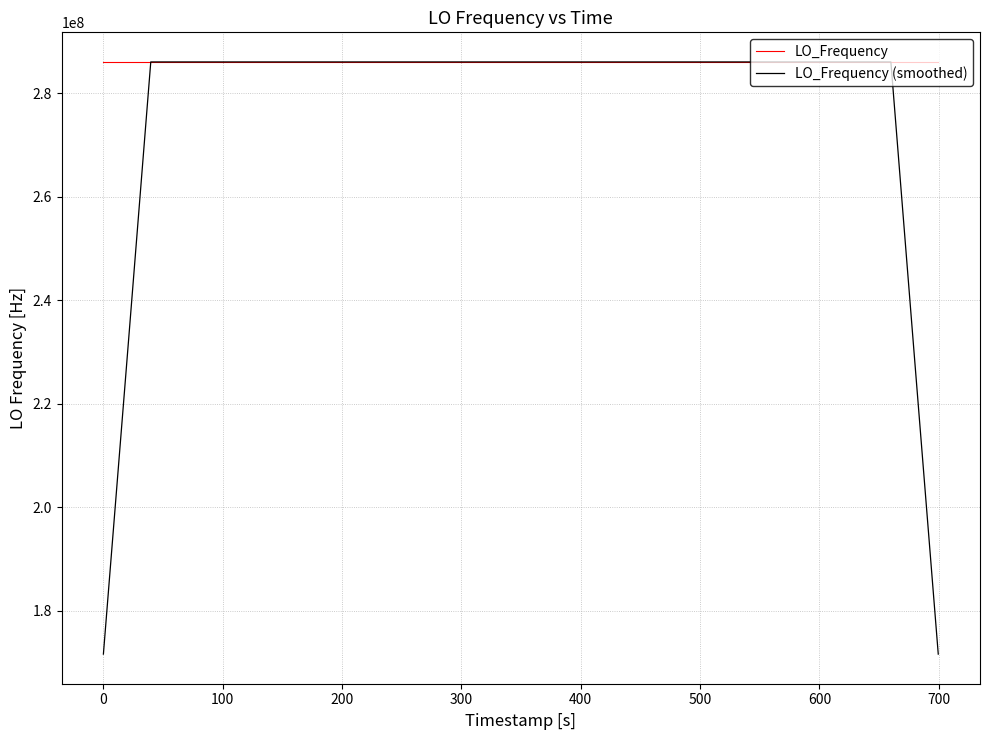

Which series has the largest range (max minus min)?

LO_Frequency (smoothed)